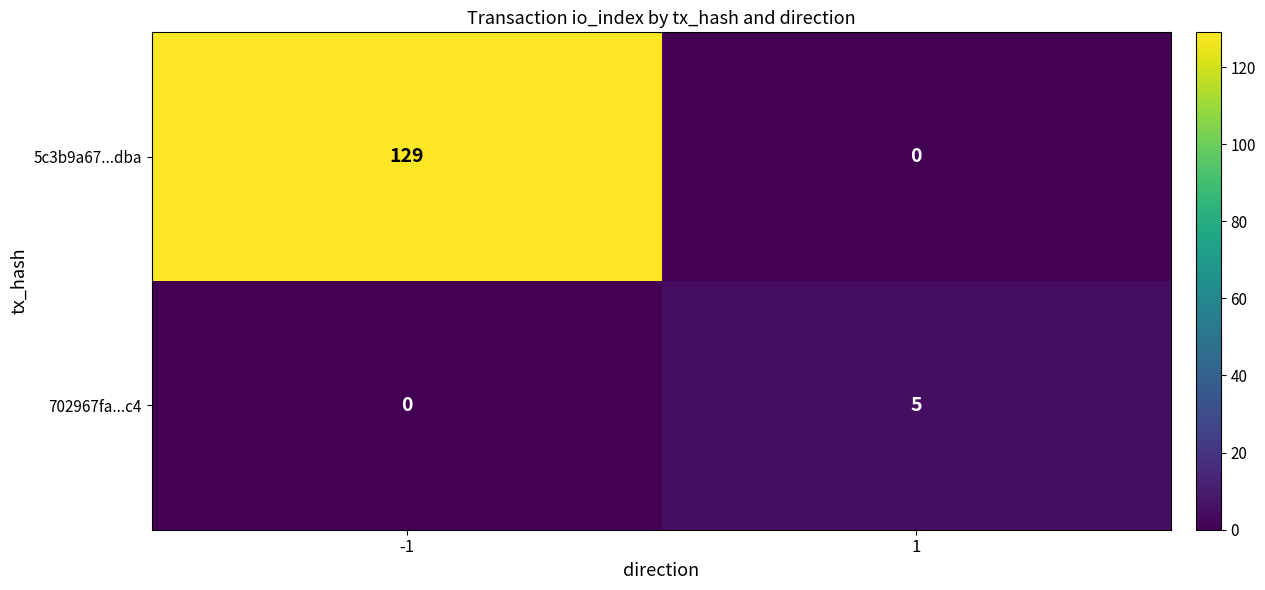

Rank the series by their maximum value, from highest to lowest.

5c3b9a67...dba, 702967fa...c4